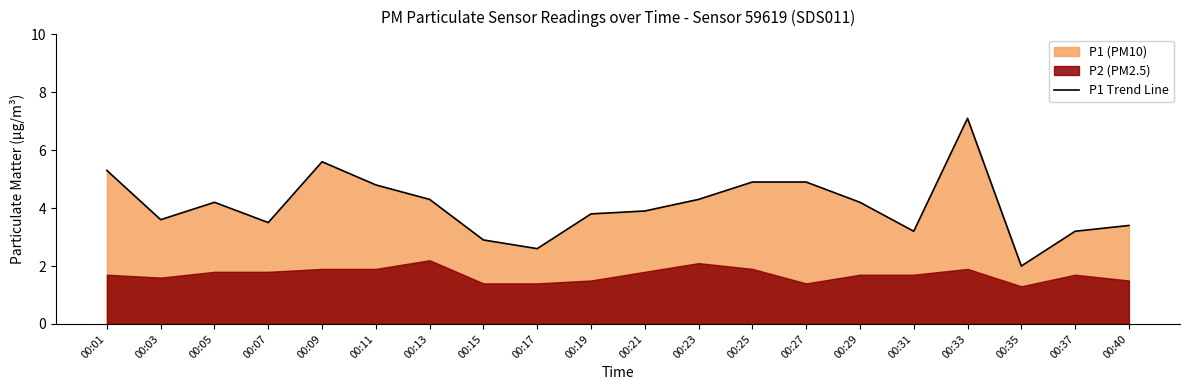

Which has a higher value, 00:03 or 00:09?

00:09